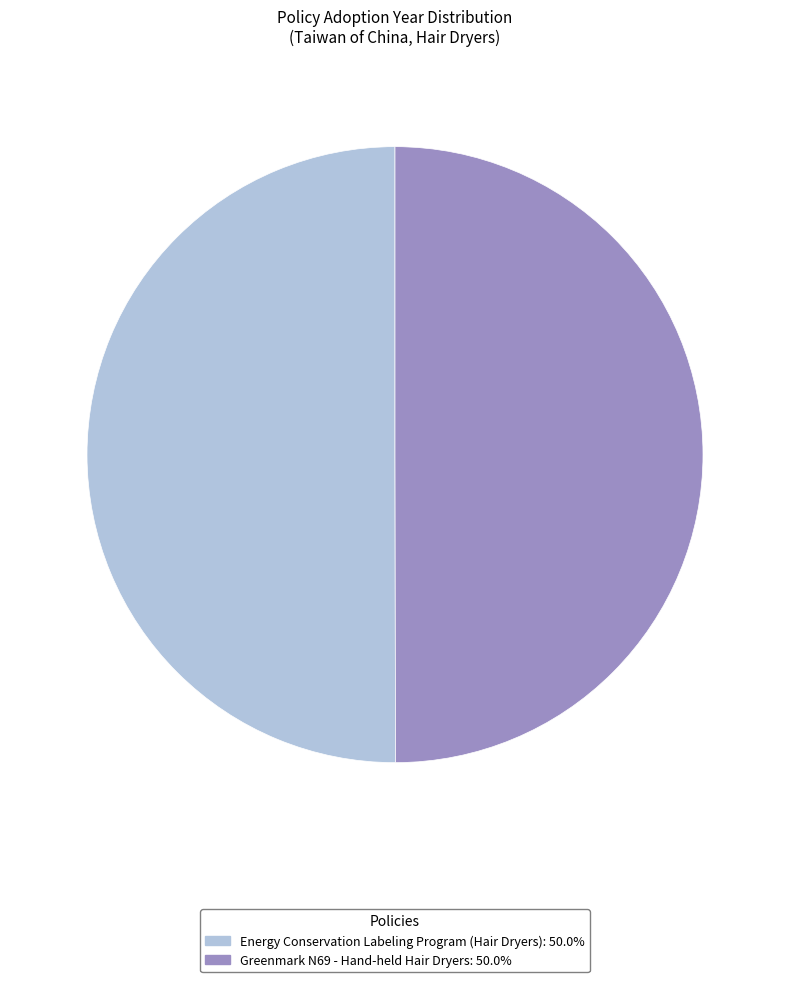

What is the ratio of the value at Energy Conservation Labeling Program (Hair Dryers): 50.0% to the value at Greenmark N69 - Hand-held Hair Dryers: 50.0%?

1.0